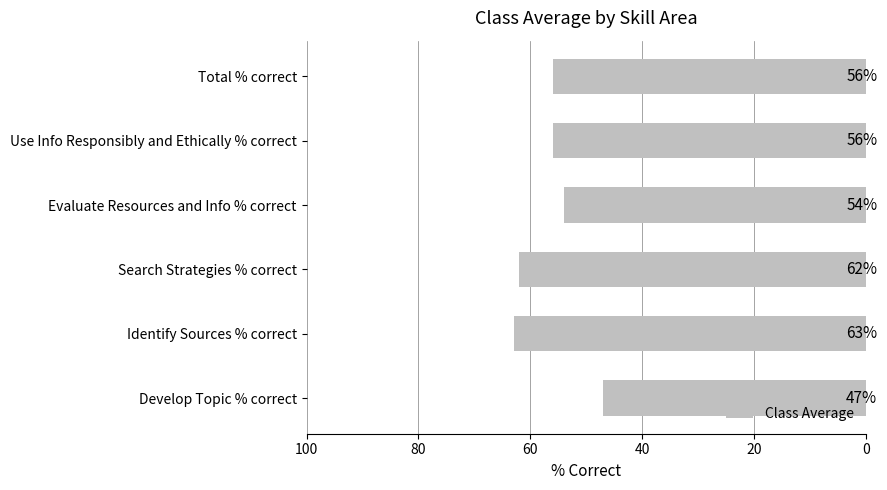

What is the approximate value at Develop Topic % correct, to the nearest 10?

50